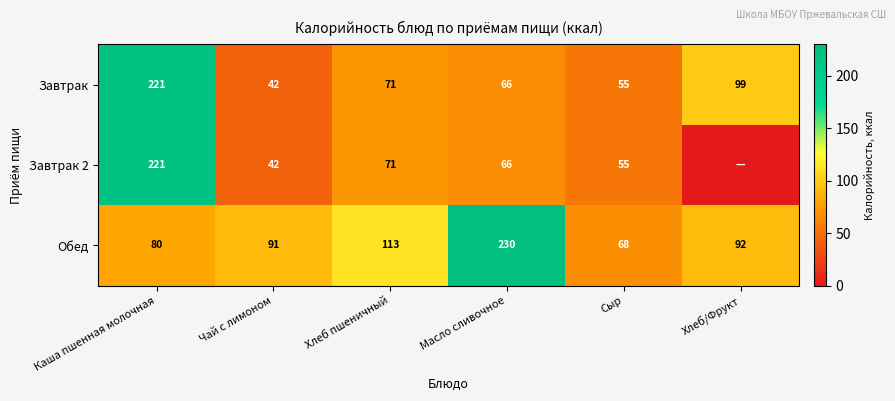

What is the spread (max minus min) of values at Сыр?

13